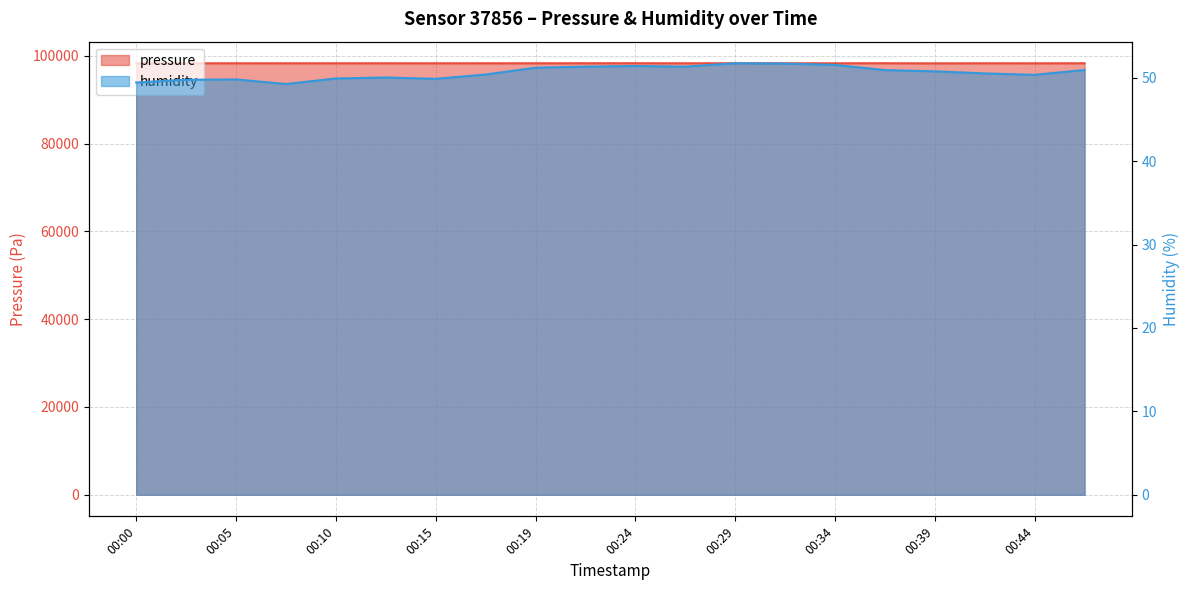

Reading right to left, transcribe all the data shown in this chart.

pressure: 00:46=98315.7	00:44=98304.4	00:41=98312.5	00:39=98298.2	00:37=98319.7	00:34=98317.2	00:32=98315.9	00:29=98320.0	00:27=98312.8	00:24=98321.2	00:22=98319.6	00:19=98311.8	00:17=98316.1	00:15=98306.1	00:12=98313.3	00:10=98310.9	00:07=98312.2	00:05=98307.1	00:02=98312.3	00:00=98313.0
humidity: 00:46=50.9	00:44=50.4	00:41=50.5	00:39=50.8	00:37=50.9	00:34=51.5	00:32=51.7	00:29=51.8	00:27=51.3	00:24=51.4	00:22=51.3	00:19=51.2	00:17=50.4	00:15=49.9	00:12=50.0	00:10=49.9	00:07=49.3	00:05=49.8	00:02=49.8	00:00=49.4